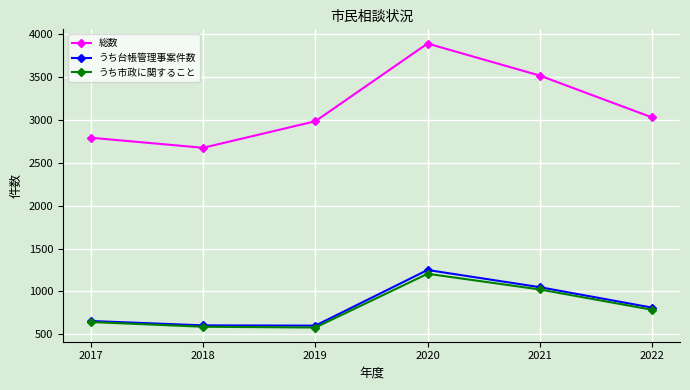

What is the difference between the highest and lowest values at 2022?

2240